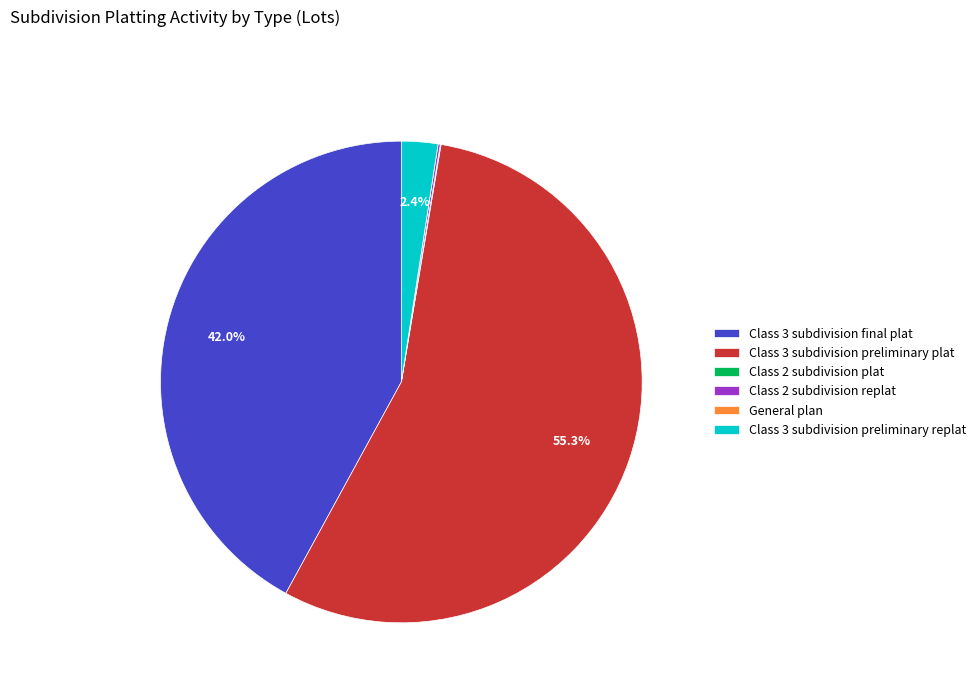

To the nearest percent, what is the difference between the largest and smallest slice percentages?

55%